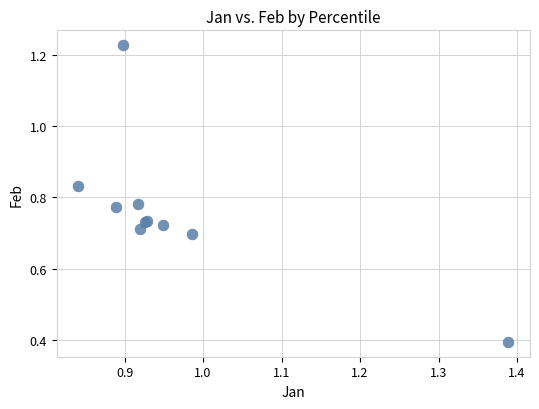

What Y value in the scatter plot is closest to 0?

0.4